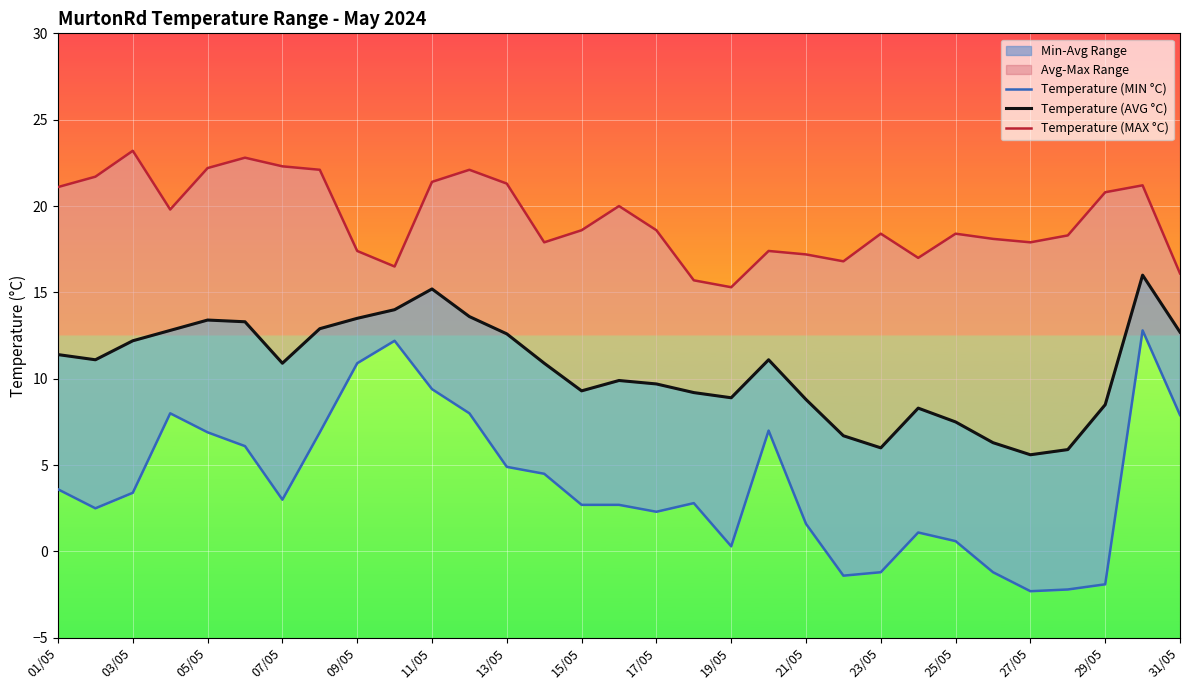

How many negative values does the Temperature (MIN °C) series have?

6